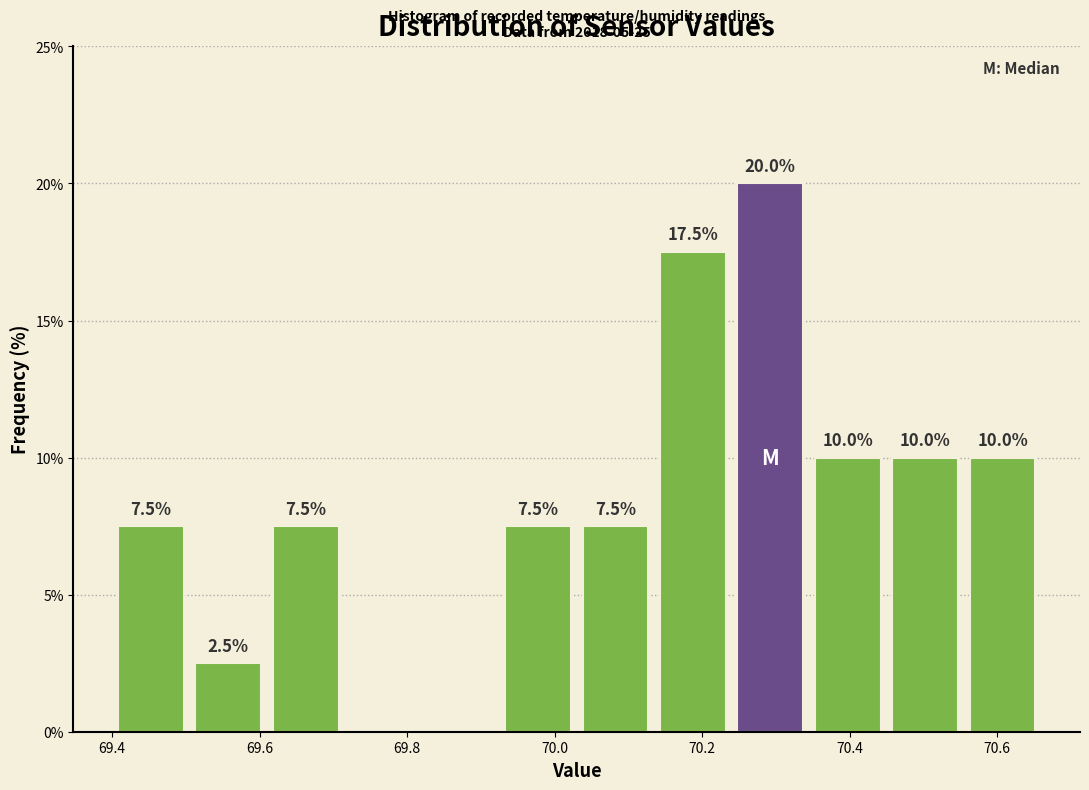

Over which range of the x-axis is the bar tallest?

70.240 to 70.345